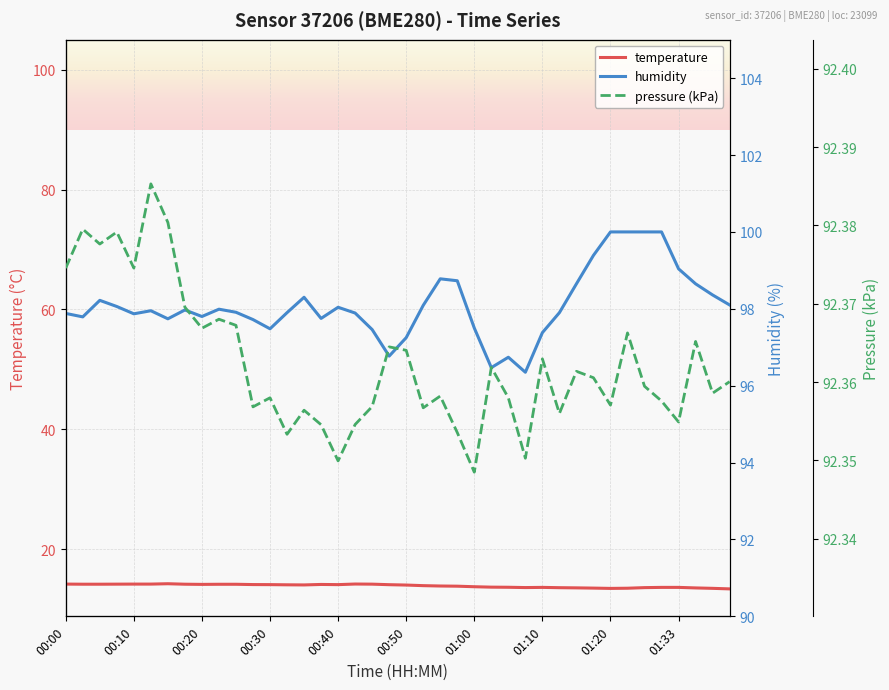

At which label does humidity first exceed 97?

00:00